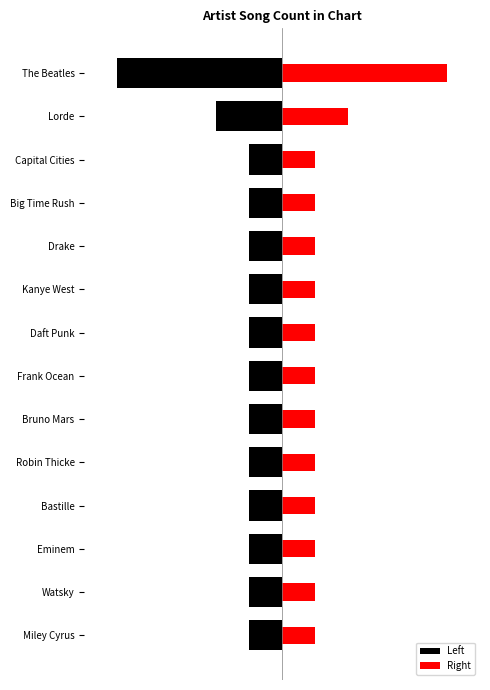

True or false: Right has a value of 0 at Big Time Rush.

False